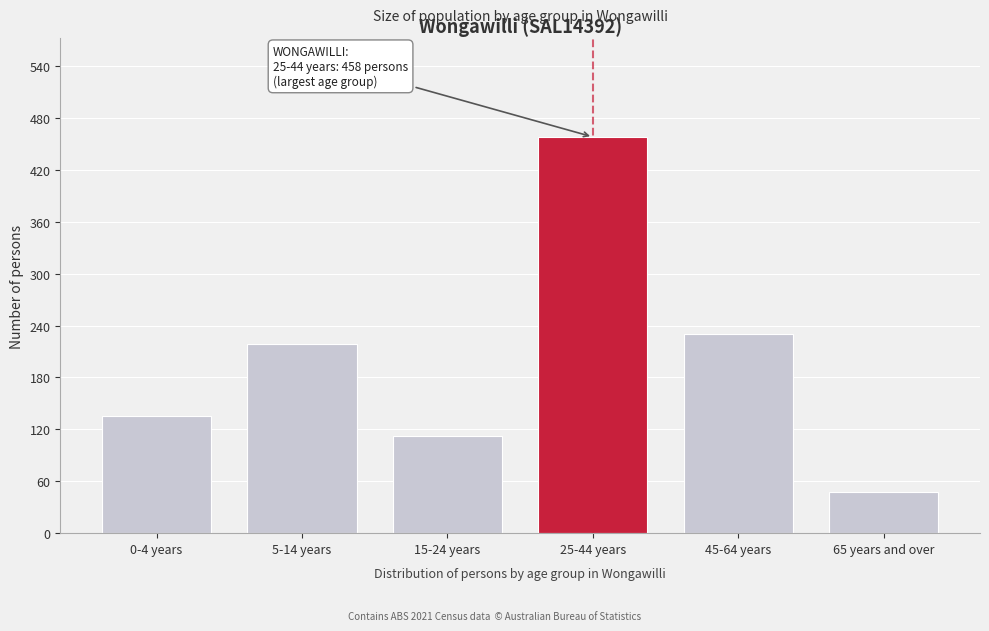

Reading left to right, transcribe all the data shown in this chart.

0-4 years=136	5-14 years=219	15-24 years=112	25-44 years=458	45-64 years=230	65 years and over=48